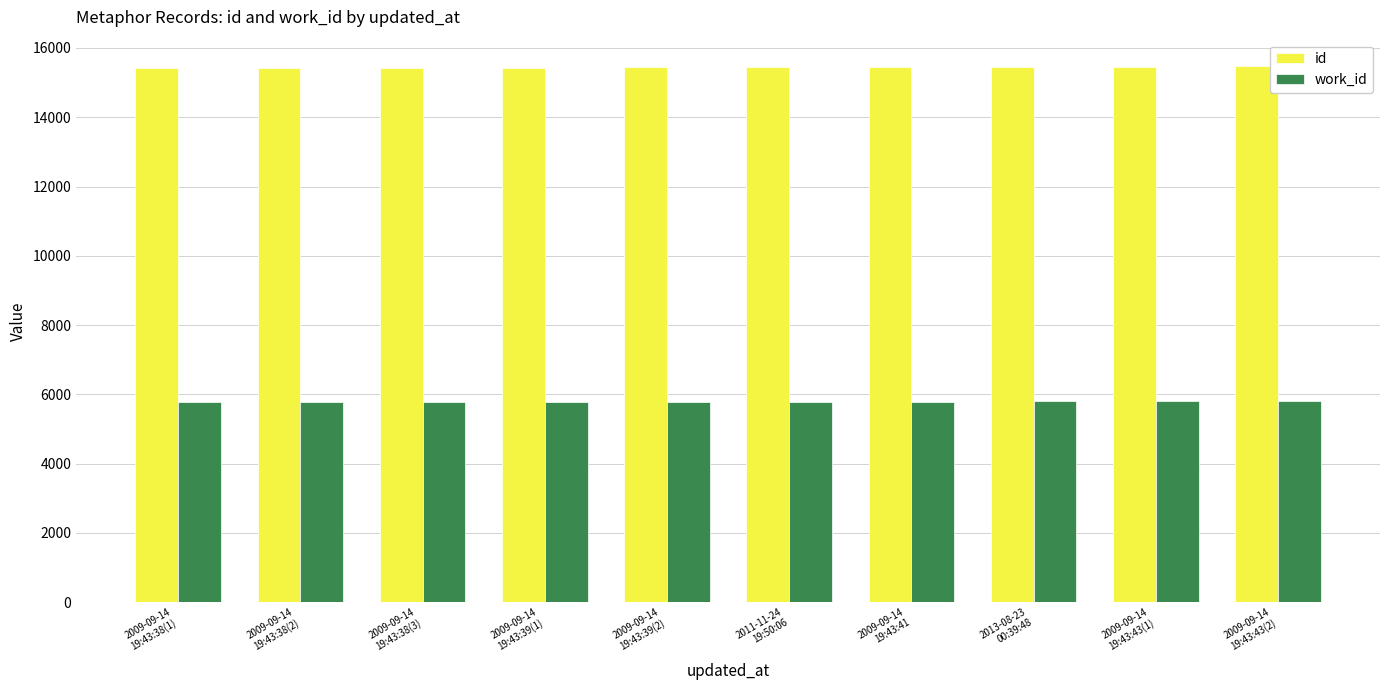

What is the average value of the work_id series?

5790